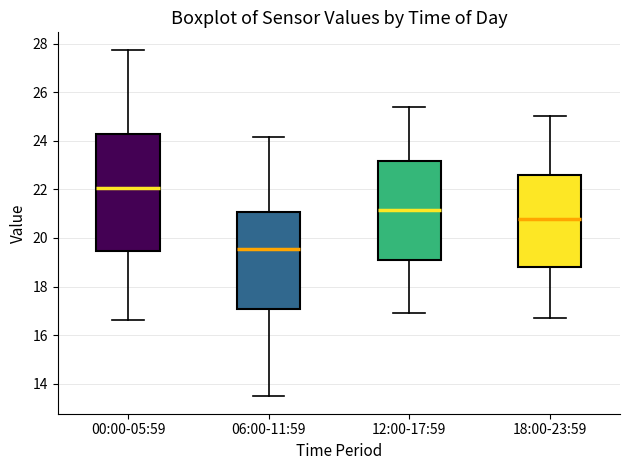

Reading left to right, transcribe this box plot: for each box, give where its median line is, the range the box spans, and where its two whiskers end, as read against the y-axis. The values are not printed on the chart, so give them approximately, as read against the axis.

00:00-05:59: median 22.0, box 19.4 to 24.2, whiskers 16.6 to 27.8
06:00-11:59: median 19.6, box 17.0 to 21.0, whiskers 13.4 to 24.2
12:00-17:59: median 21.2, box 19.0 to 23.2, whiskers 17.0 to 25.4
18:00-23:59: median 20.8, box 18.8 to 22.6, whiskers 16.8 to 25.0